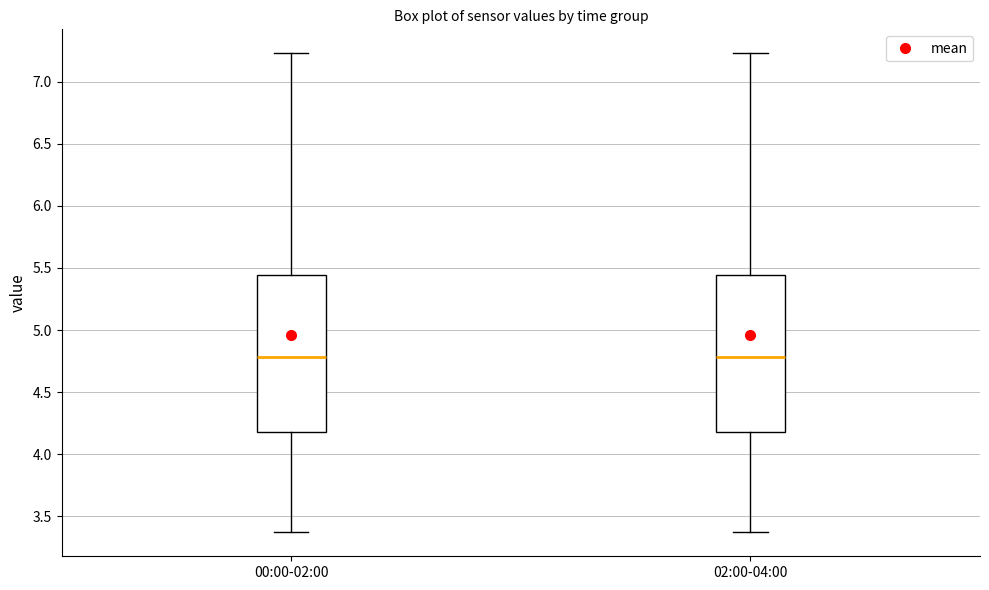

Reading left to right, transcribe this box plot: for each box, give where its median line is, the range the box spans, and where its two whiskers end, as read against the y-axis. The values are not printed on the chart, so give them approximately, as read against the axis.

00:00-02:00: median 4.80, box 4.20 to 5.45, whiskers 3.35 to 7.25
02:00-04:00: median 4.80, box 4.20 to 5.45, whiskers 3.35 to 7.25